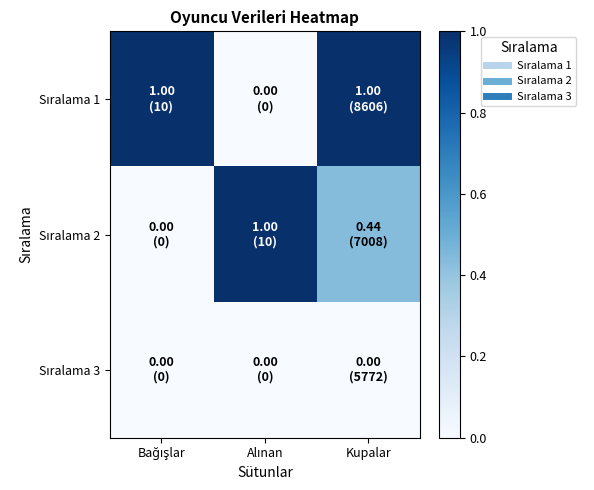

How many series are shown in this chart?

3